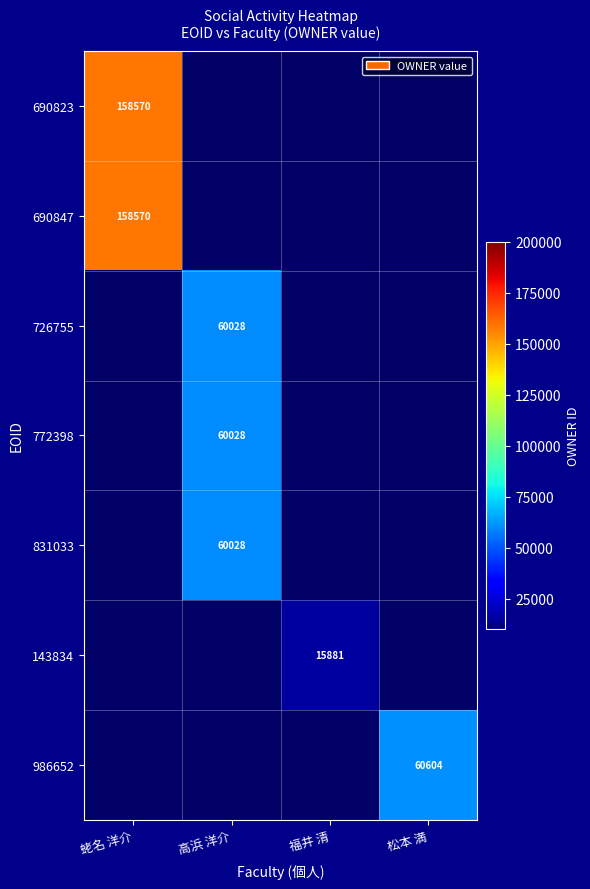

True or false: 143834 has a value of 15881 at 福井 清.

True